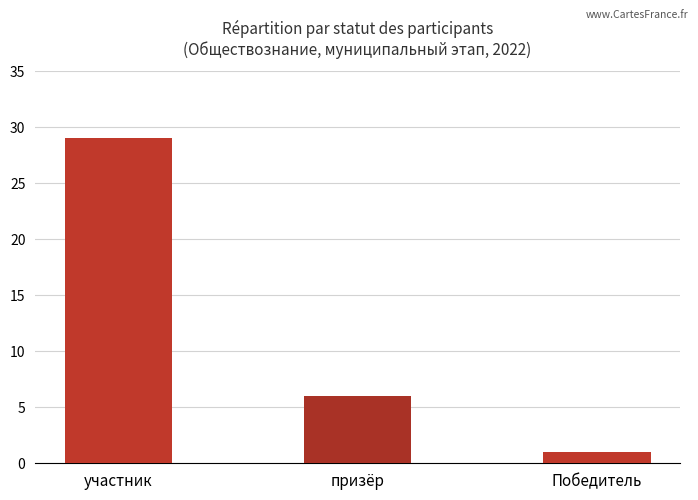

Rank the categories by value from highest to lowest.

участник, призёр, Победитель